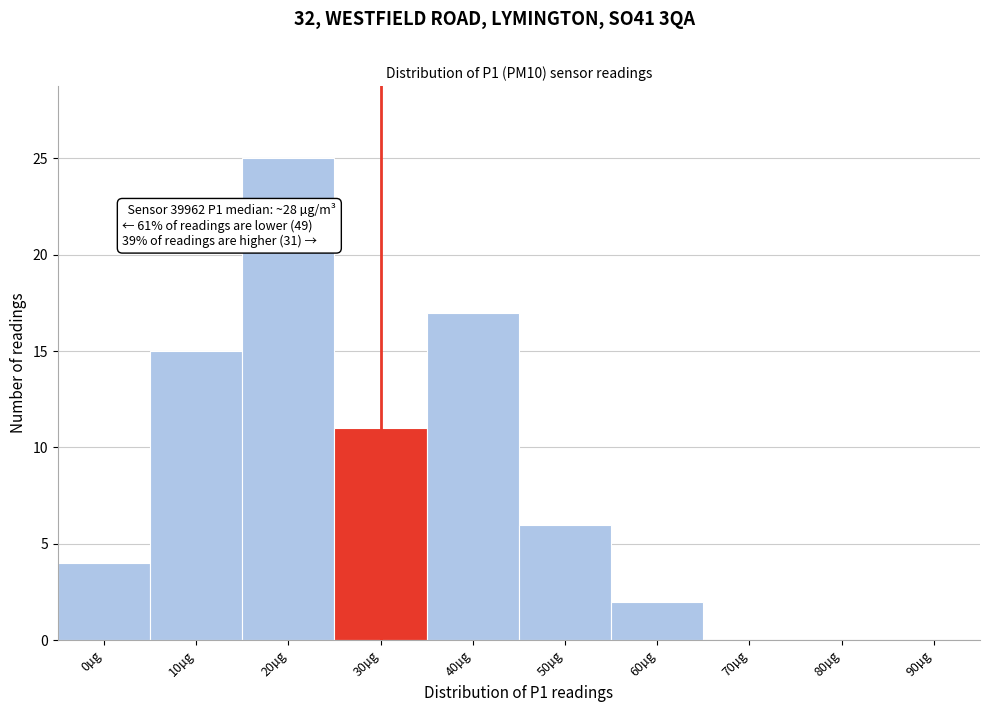

Reading right to left, what are all the values shown in this chart?

90µg=0	80µg=0	70µg=0	60µg=2	50µg=6	40µg=17	30µg=11	20µg=25	10µg=15	0µg=4